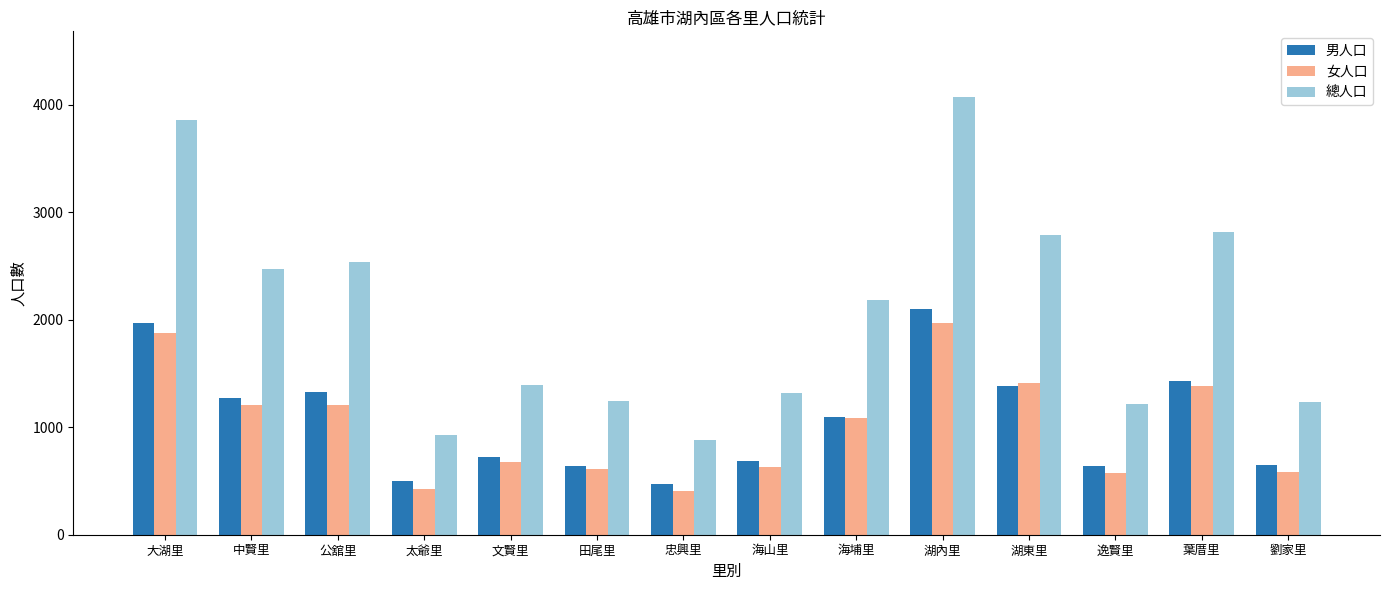

What is the label of the 10th bar from the right?

文賢里